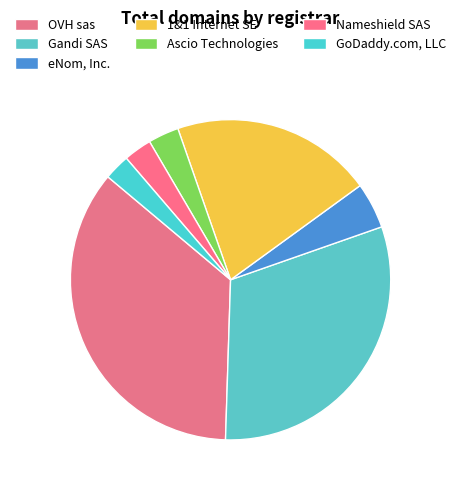

True or false: GoDaddy.com, LLC accounts for 3% of the total.

True